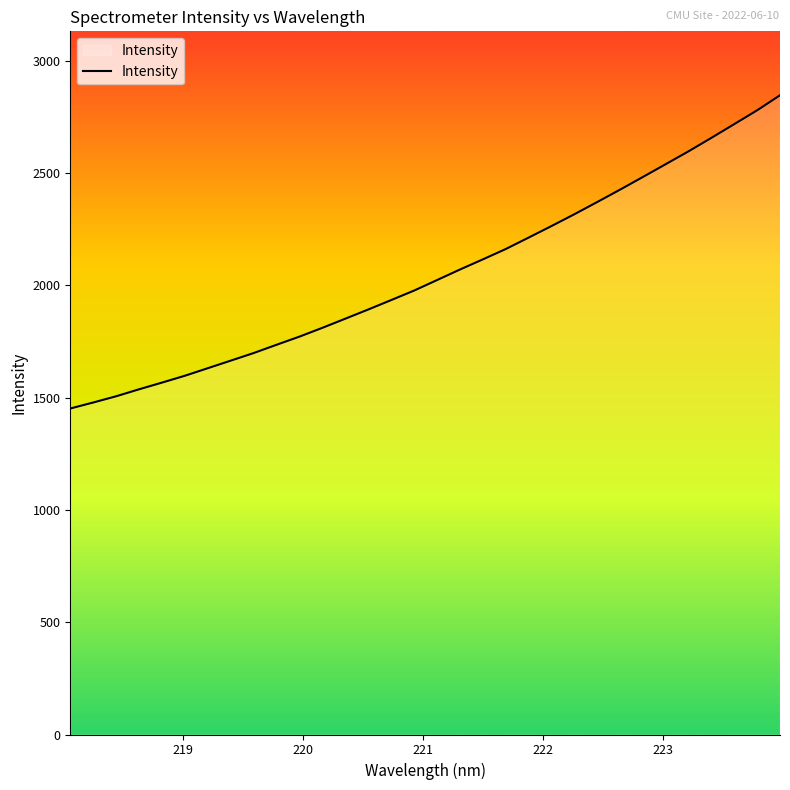

What is the difference between the maximum and minimum values?

1394.9